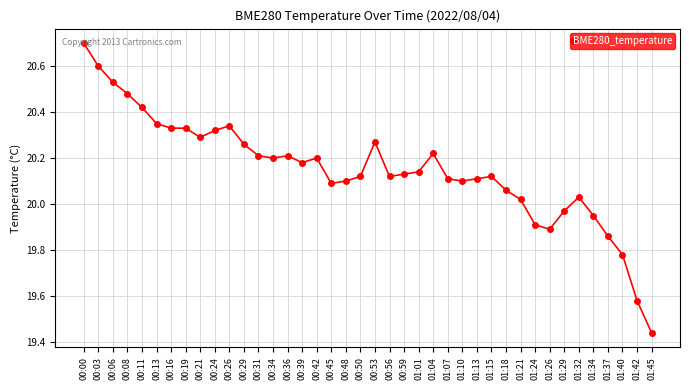

True or false: the data shows 20.3 at 00:29.

True